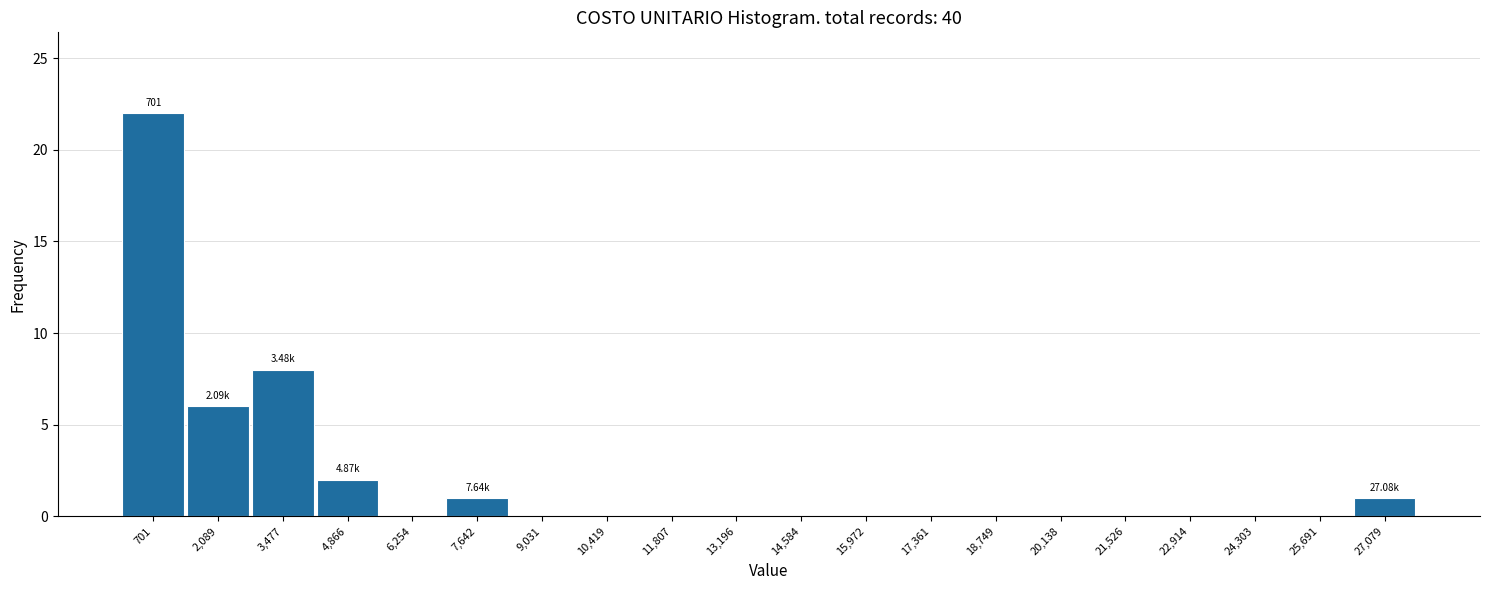

Over which range of the x-axis is the bar tallest?

0 to 1400